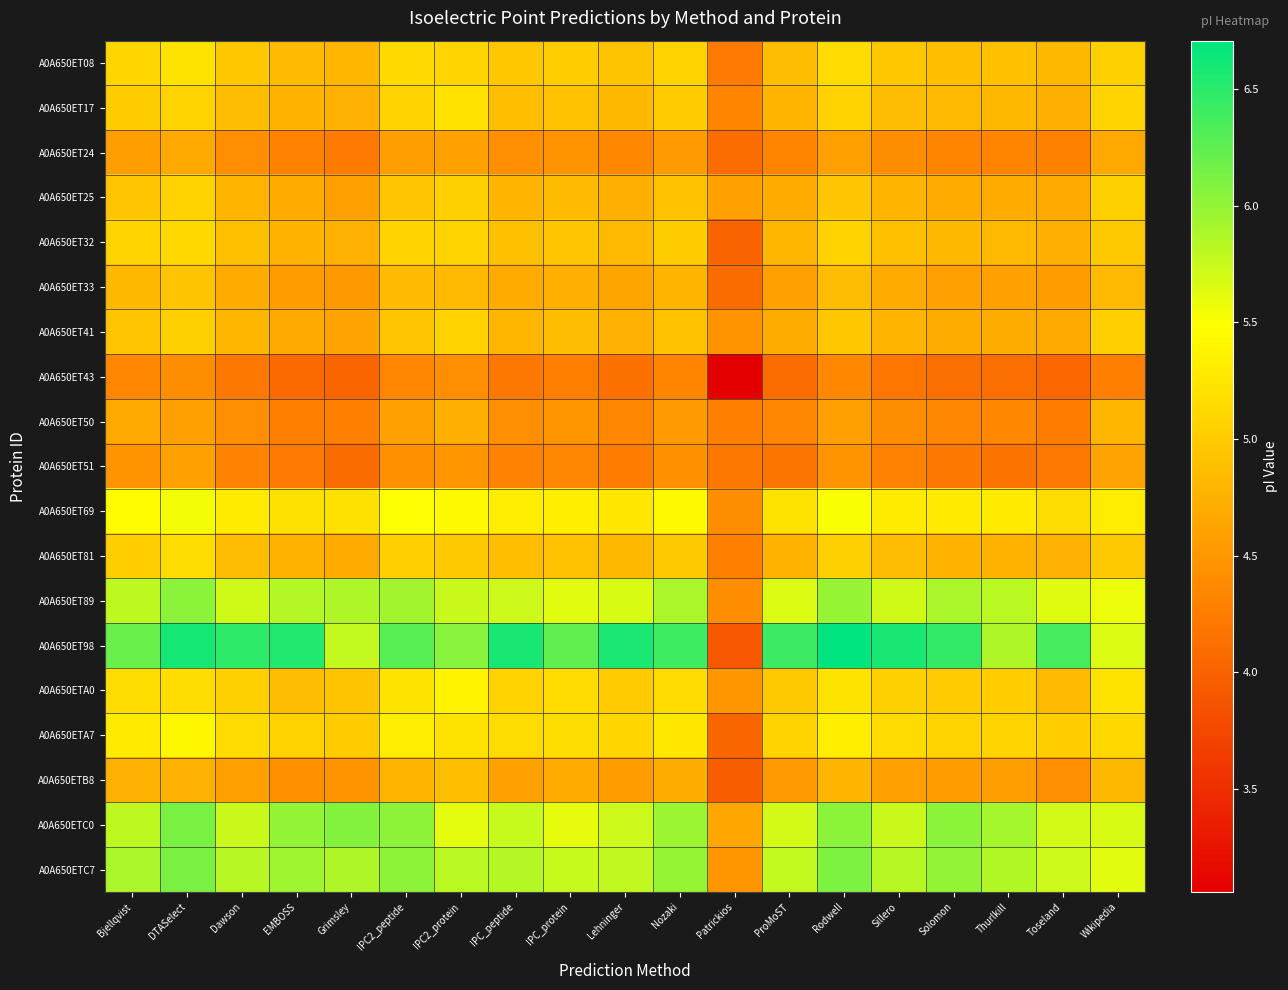

Reading left to right, what are all the values shown in this chart?

A0A650ET08: Bjellqvist=5.1	DTASelect=5.2	Dawson=5.0	EMBOSS=4.9	Grimsley=4.8	IPC2_peptide=5.1	IPC2_protein=5.1	IPC_peptide=5.0	IPC_protein=5.0	Lehninger=4.9	Nozaki=5.1	Patrickios=4.2	ProMoST=4.9	Rodwell=5.1	Sillero=5.0	Solomon=4.9	Thurlkill=4.9	Toseland=4.8	Wikipedia=5.0
A0A650ET17: Bjellqvist=5.0	DTASelect=5.1	Dawson=4.9	EMBOSS=4.8	Grimsley=4.7	IPC2_peptide=5.1	IPC2_protein=5.2	IPC_peptide=4.9	IPC_protein=4.9	Lehninger=4.8	Nozaki=5.0	Patrickios=4.3	ProMoST=4.8	Rodwell=5.1	Sillero=4.9	Solomon=4.8	Thurlkill=4.8	Toseland=4.7	Wikipedia=5.1
A0A650ET24: Bjellqvist=4.6	DTASelect=4.7	Dawson=4.4	EMBOSS=4.3	Grimsley=4.2	IPC2_peptide=4.6	IPC2_protein=4.6	IPC_peptide=4.4	IPC_protein=4.5	Lehninger=4.4	Nozaki=4.5	Patrickios=4.1	ProMoST=4.3	Rodwell=4.6	Sillero=4.4	Solomon=4.3	Thurlkill=4.3	Toseland=4.3	Wikipedia=4.7
A0A650ET25: Bjellqvist=4.9	DTASelect=5.1	Dawson=4.8	EMBOSS=4.7	Grimsley=4.6	IPC2_peptide=4.9	IPC2_protein=5.0	IPC_peptide=4.8	IPC_protein=4.9	Lehninger=4.7	Nozaki=4.9	Patrickios=4.6	ProMoST=4.7	Rodwell=5.0	Sillero=4.8	Solomon=4.7	Thurlkill=4.7	Toseland=4.7	Wikipedia=5.0
A0A650ET32: Bjellqvist=5.1	DTASelect=5.1	Dawson=4.9	EMBOSS=4.8	Grimsley=4.7	IPC2_peptide=5.1	IPC2_protein=5.1	IPC_peptide=4.9	IPC_protein=4.9	Lehninger=4.8	Nozaki=5.0	Patrickios=4.0	ProMoST=4.8	Rodwell=5.1	Sillero=4.9	Solomon=4.8	Thurlkill=4.8	Toseland=4.7	Wikipedia=5.0
A0A650ET33: Bjellqvist=4.8	DTASelect=4.9	Dawson=4.7	EMBOSS=4.6	Grimsley=4.5	IPC2_peptide=4.9	IPC2_protein=4.8	IPC_peptide=4.7	IPC_protein=4.7	Lehninger=4.6	Nozaki=4.8	Patrickios=4.1	ProMoST=4.6	Rodwell=4.9	Sillero=4.7	Solomon=4.6	Thurlkill=4.6	Toseland=4.5	Wikipedia=4.8
A0A650ET41: Bjellqvist=4.9	DTASelect=5.0	Dawson=4.8	EMBOSS=4.7	Grimsley=4.6	IPC2_peptide=5.0	IPC2_protein=5.1	IPC_peptide=4.8	IPC_protein=4.9	Lehninger=4.7	Nozaki=4.9	Patrickios=4.5	ProMoST=4.7	Rodwell=5.0	Sillero=4.8	Solomon=4.7	Thurlkill=4.7	Toseland=4.7	Wikipedia=5.0
A0A650ET43: Bjellqvist=4.4	DTASelect=4.4	Dawson=4.2	EMBOSS=4.1	Grimsley=4.0	IPC2_peptide=4.4	IPC2_protein=4.4	IPC_peptide=4.2	IPC_protein=4.3	Lehninger=4.1	Nozaki=4.3	Patrickios=3.1	ProMoST=4.1	Rodwell=4.4	Sillero=4.2	Solomon=4.1	Thurlkill=4.1	Toseland=4.0	Wikipedia=4.3
A0A650ET50: Bjellqvist=4.7	DTASelect=4.6	Dawson=4.4	EMBOSS=4.3	Grimsley=4.3	IPC2_peptide=4.6	IPC2_protein=4.7	IPC_peptide=4.4	IPC_protein=4.5	Lehninger=4.4	Nozaki=4.5	Patrickios=4.3	ProMoST=4.3	Rodwell=4.6	Sillero=4.4	Solomon=4.4	Thurlkill=4.4	Toseland=4.3	Wikipedia=4.8
A0A650ET51: Bjellqvist=4.5	DTASelect=4.6	Dawson=4.3	EMBOSS=4.2	Grimsley=4.1	IPC2_peptide=4.4	IPC2_protein=4.5	IPC_peptide=4.3	IPC_protein=4.4	Lehninger=4.3	Nozaki=4.4	Patrickios=4.2	ProMoST=4.2	Rodwell=4.5	Sillero=4.3	Solomon=4.2	Thurlkill=4.2	Toseland=4.2	Wikipedia=4.6
A0A650ET69: Bjellqvist=5.5	DTASelect=5.5	Dawson=5.3	EMBOSS=5.2	Grimsley=5.2	IPC2_peptide=5.5	IPC2_protein=5.4	IPC_peptide=5.3	IPC_protein=5.3	Lehninger=5.3	Nozaki=5.4	Patrickios=4.4	ProMoST=5.2	Rodwell=5.5	Sillero=5.3	Solomon=5.3	Thurlkill=5.3	Toseland=5.2	Wikipedia=5.3
A0A650ET81: Bjellqvist=5.0	DTASelect=5.2	Dawson=4.9	EMBOSS=4.8	Grimsley=4.7	IPC2_peptide=5.0	IPC2_protein=5.0	IPC_peptide=4.9	IPC_protein=4.9	Lehninger=4.8	Nozaki=5.0	Patrickios=4.3	ProMoST=4.8	Rodwell=5.0	Sillero=4.9	Solomon=4.8	Thurlkill=4.8	Toseland=4.7	Wikipedia=5.0
A0A650ET89: Bjellqvist=5.8	DTASelect=6.0	Dawson=5.7	EMBOSS=5.8	Grimsley=5.9	IPC2_peptide=5.9	IPC2_protein=5.7	IPC_peptide=5.7	IPC_protein=5.6	Lehninger=5.7	Nozaki=5.9	Patrickios=4.4	ProMoST=5.7	Rodwell=6.0	Sillero=5.7	Solomon=5.9	Thurlkill=5.8	Toseland=5.6	Wikipedia=5.6
A0A650ET98: Bjellqvist=6.2	DTASelect=6.6	Dawson=6.5	EMBOSS=6.5	Grimsley=5.8	IPC2_peptide=6.3	IPC2_protein=6.1	IPC_peptide=6.6	IPC_protein=6.2	Lehninger=6.6	Nozaki=6.4	Patrickios=3.9	ProMoST=6.4	Rodwell=6.7	Sillero=6.6	Solomon=6.5	Thurlkill=5.9	Toseland=6.4	Wikipedia=5.7
A0A650ETA0: Bjellqvist=5.2	DTASelect=5.2	Dawson=5.0	EMBOSS=4.9	Grimsley=4.9	IPC2_peptide=5.2	IPC2_protein=5.4	IPC_peptide=5.1	IPC_protein=5.1	Lehninger=5.0	Nozaki=5.1	Patrickios=4.5	ProMoST=5.0	Rodwell=5.2	Sillero=5.0	Solomon=5.0	Thurlkill=5.0	Toseland=4.8	Wikipedia=5.2
A0A650ETA7: Bjellqvist=5.3	DTASelect=5.4	Dawson=5.1	EMBOSS=5.1	Grimsley=5.0	IPC2_peptide=5.3	IPC2_protein=5.2	IPC_peptide=5.2	IPC_protein=5.2	Lehninger=5.1	Nozaki=5.3	Patrickios=4.0	ProMoST=5.1	Rodwell=5.3	Sillero=5.1	Solomon=5.1	Thurlkill=5.1	Toseland=5.0	Wikipedia=5.1
A0A650ETB8: Bjellqvist=4.7	DTASelect=4.7	Dawson=4.6	EMBOSS=4.4	Grimsley=4.5	IPC2_peptide=4.8	IPC2_protein=4.9	IPC_peptide=4.6	IPC_protein=4.7	Lehninger=4.5	Nozaki=4.7	Patrickios=3.9	ProMoST=4.5	Rodwell=4.8	Sillero=4.6	Solomon=4.5	Thurlkill=4.6	Toseland=4.4	Wikipedia=4.8
A0A650ETC0: Bjellqvist=5.8	DTASelect=6.1	Dawson=5.7	EMBOSS=6.0	Grimsley=6.1	IPC2_peptide=6.0	IPC2_protein=5.6	IPC_peptide=5.8	IPC_protein=5.6	Lehninger=5.7	Nozaki=6.0	Patrickios=4.6	ProMoST=5.7	Rodwell=6.0	Sillero=5.7	Solomon=6.0	Thurlkill=5.9	Toseland=5.7	Wikipedia=5.7
A0A650ETC7: Bjellqvist=5.9	DTASelect=6.1	Dawson=5.8	EMBOSS=5.9	Grimsley=5.9	IPC2_peptide=6.0	IPC2_protein=5.8	IPC_peptide=5.8	IPC_protein=5.8	Lehninger=5.8	Nozaki=6.0	Patrickios=4.5	ProMoST=5.8	Rodwell=6.1	Sillero=5.8	Solomon=6.0	Thurlkill=5.9	Toseland=5.7	Wikipedia=5.6